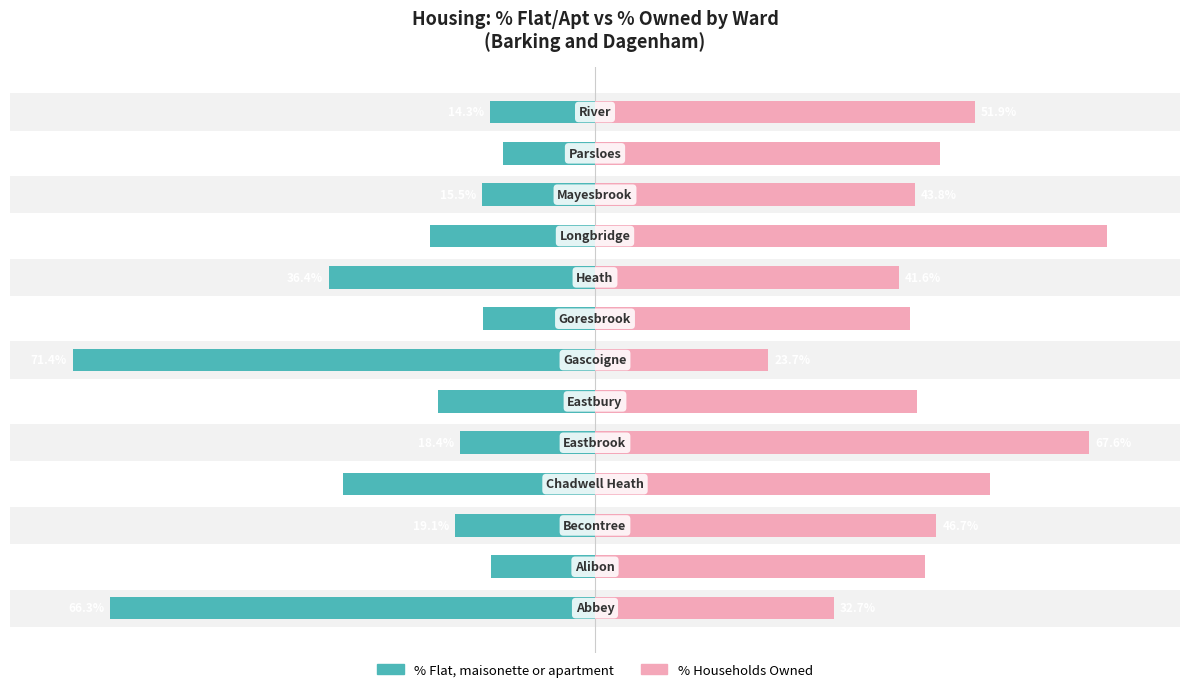

What is the value of the % Flat, maisonette or apartment bar at the 6th from the left?

-21.5